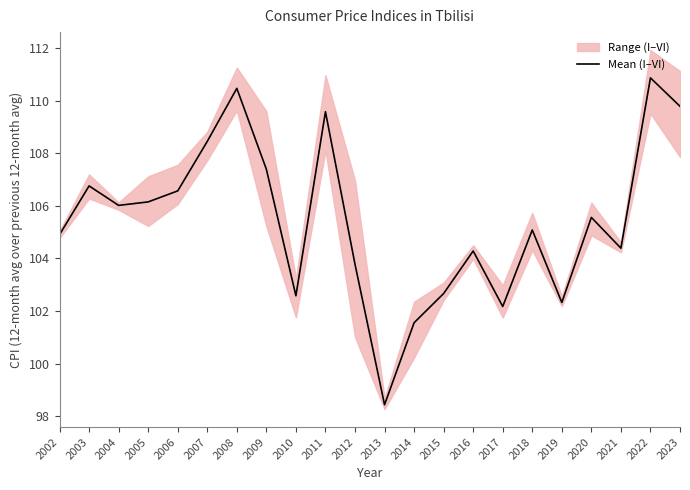

Which category has the highest value across all series?

2022